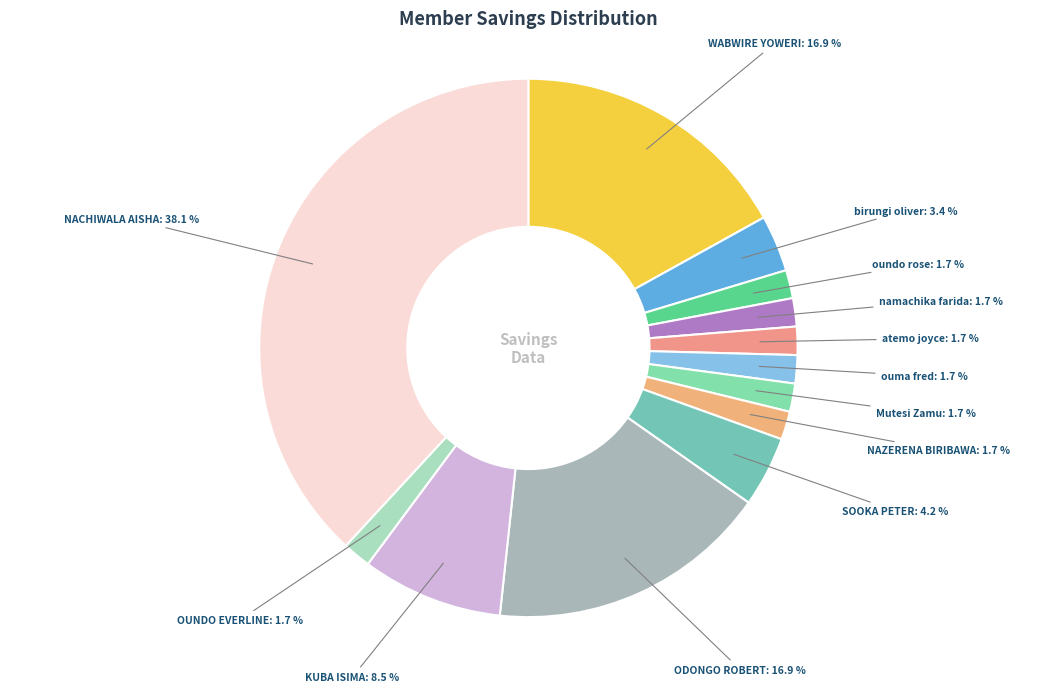

What is the smallest slice in the pie chart?

oundo rose